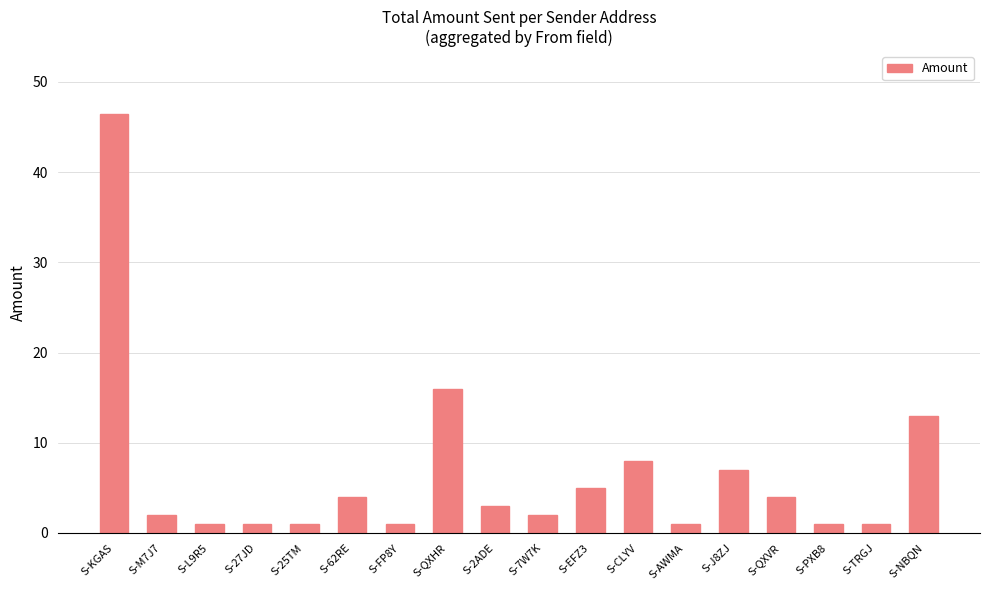

What is the sum of all values?

117.4